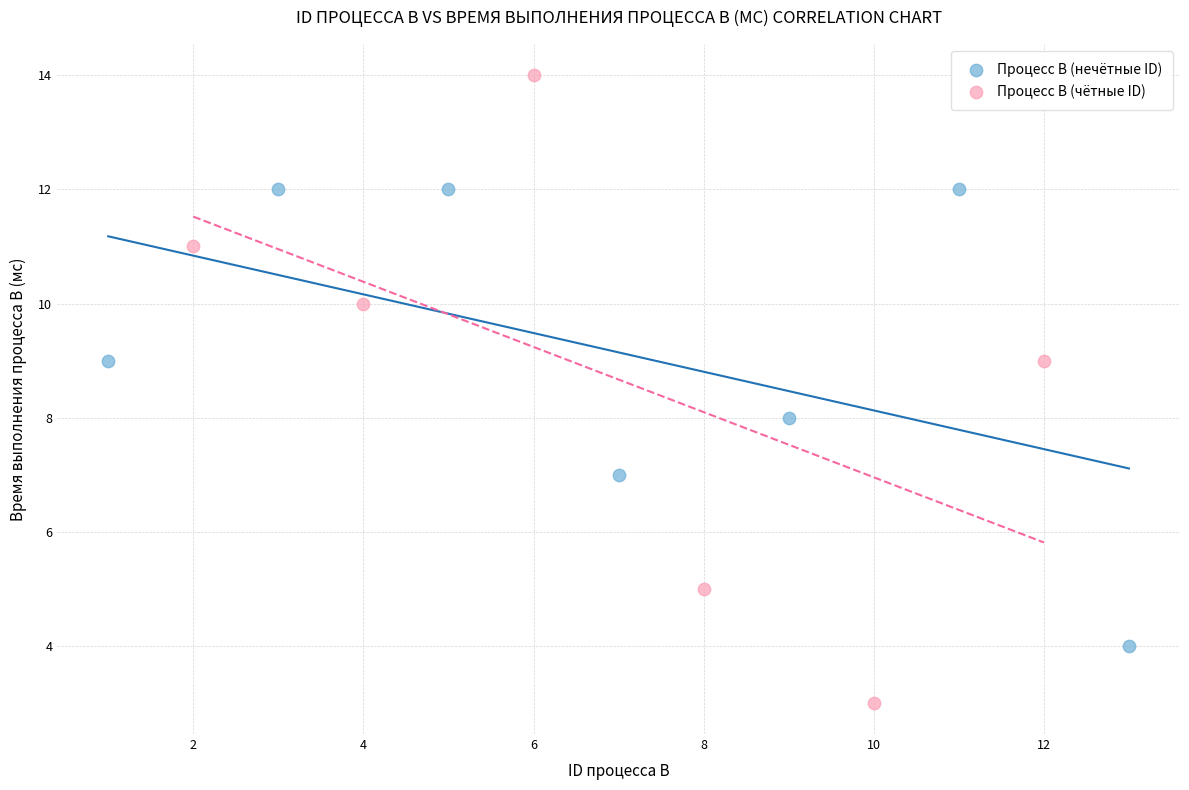

Which series reaches the maximum Y coordinate?

Процесс B (чётные ID)